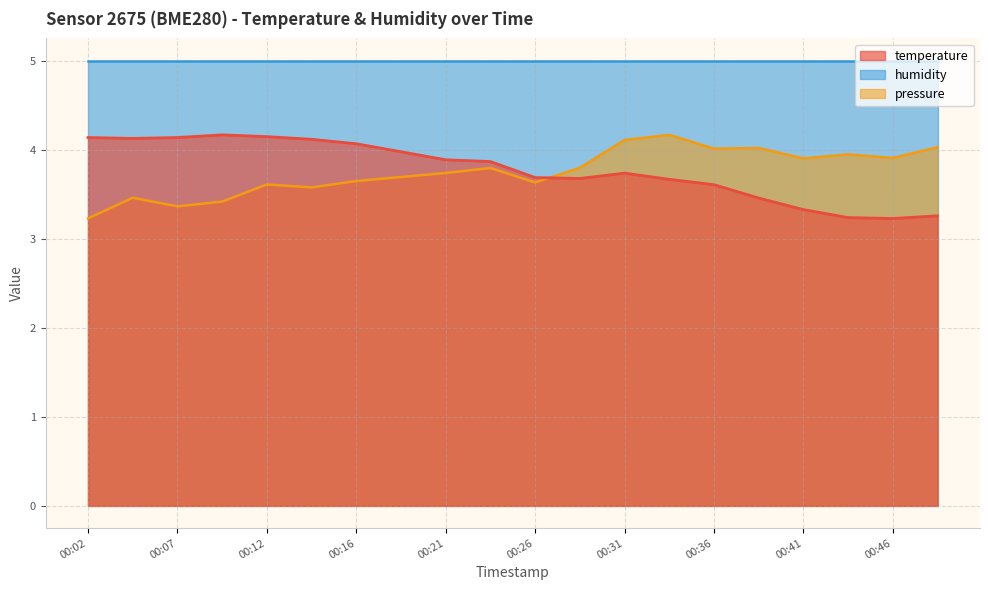

Which has a higher value, 00:24 or 00:12?

00:12